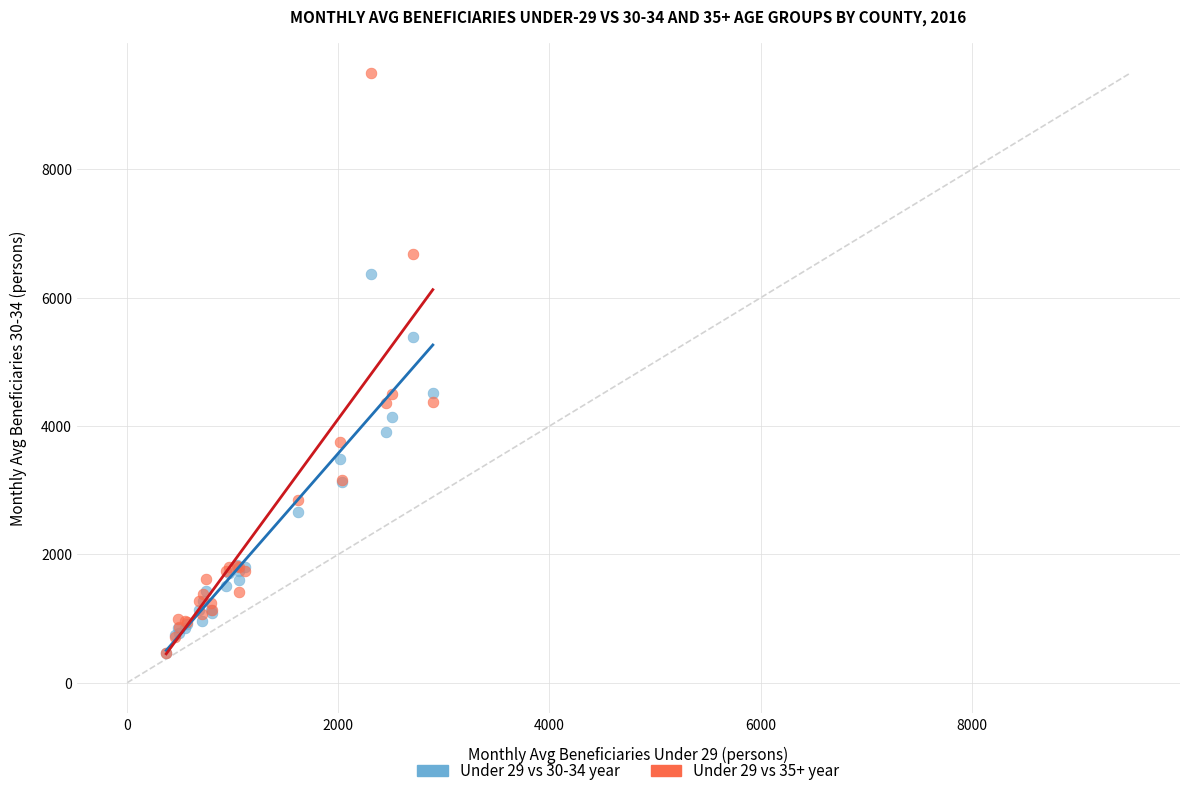

What are all the series names shown in the legend?

Under 29 vs 30-34 year, Under 29 vs 35+ year